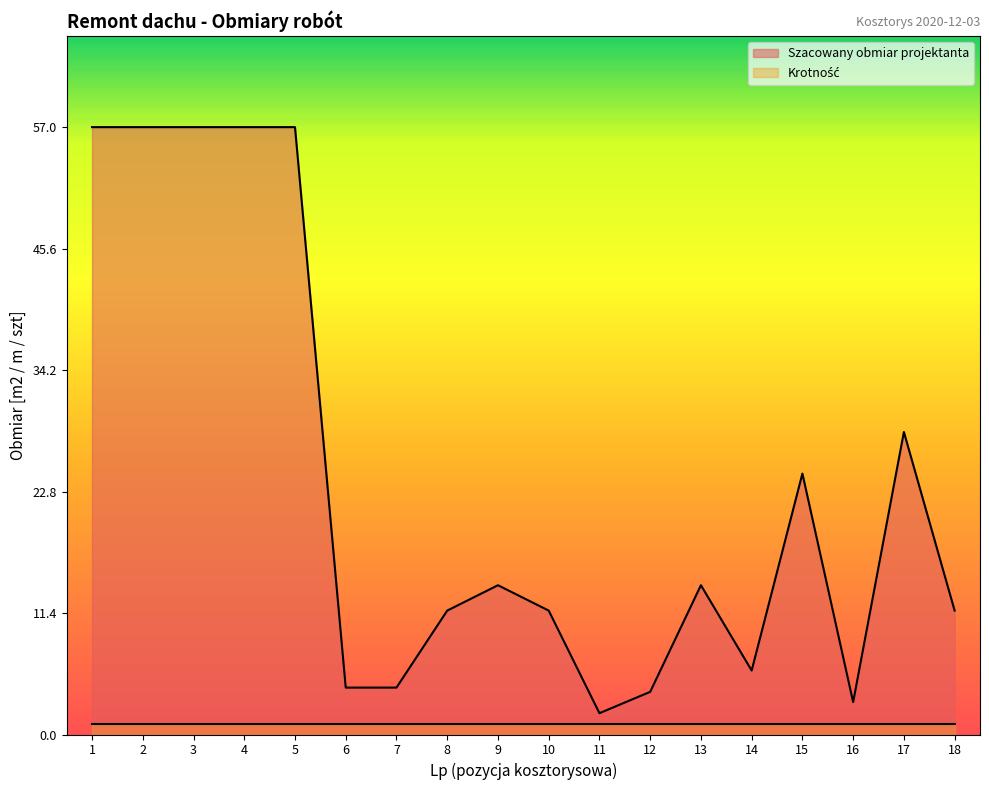

How many values exceed 14?

7